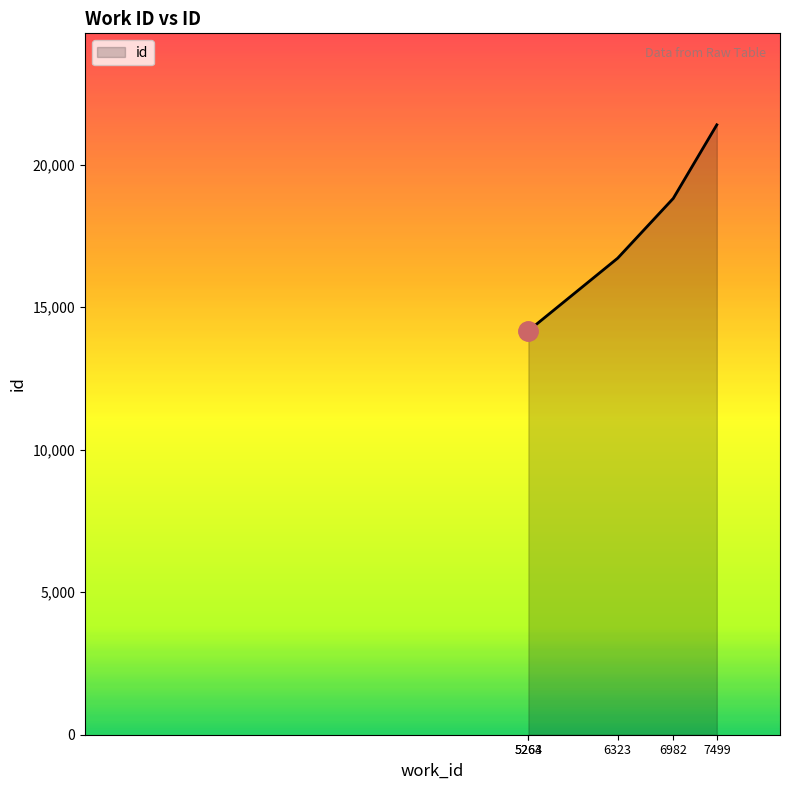

What is the difference between the maximum and second lowest values?

7225